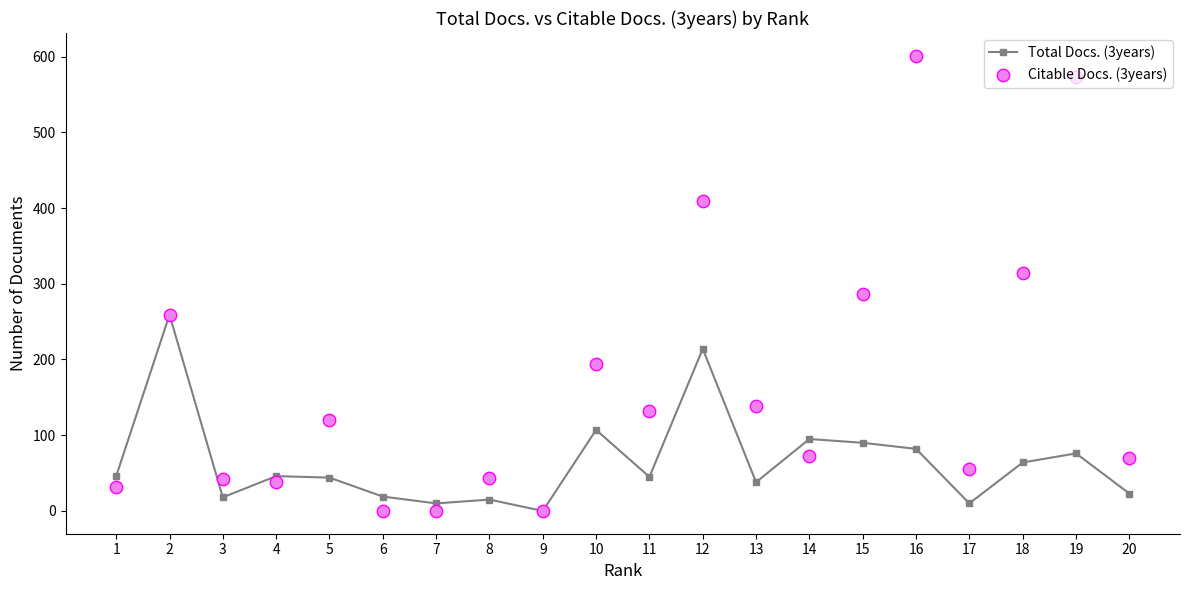

At which category is the sum across all series the highest?

16